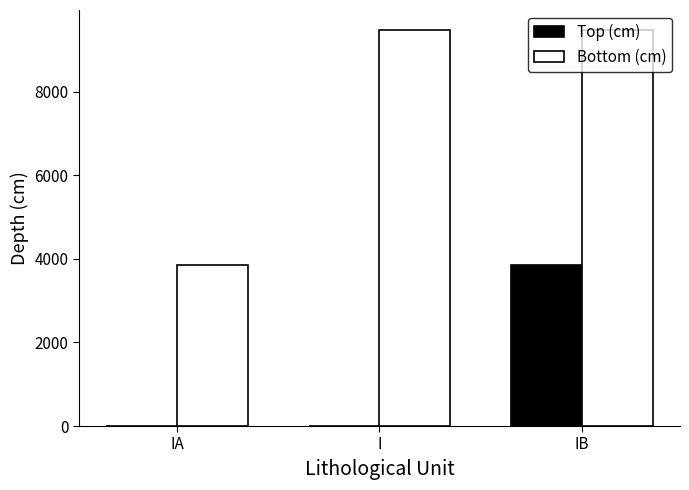

Which series has the largest total across all categories?

Bottom (cm)